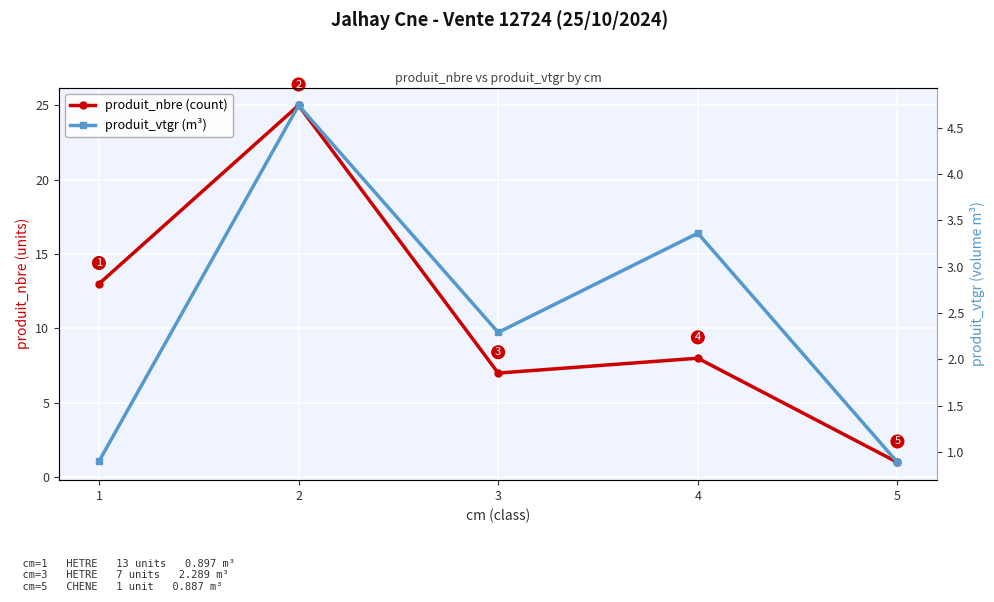

Read the produit_nbre (count) value at 4.

8.0